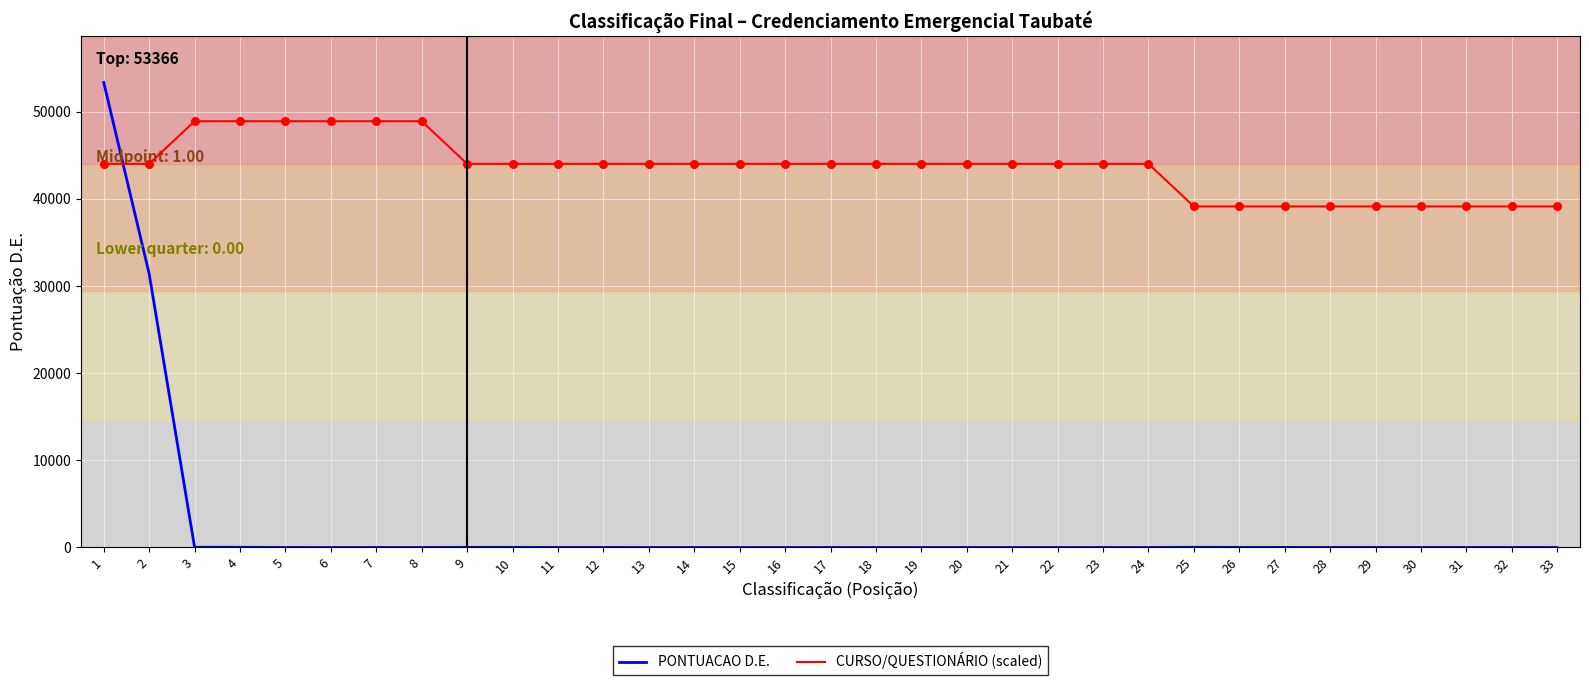

Which series has the largest total across all categories?

CURSO/QUESTIONÁRIO (scaled)